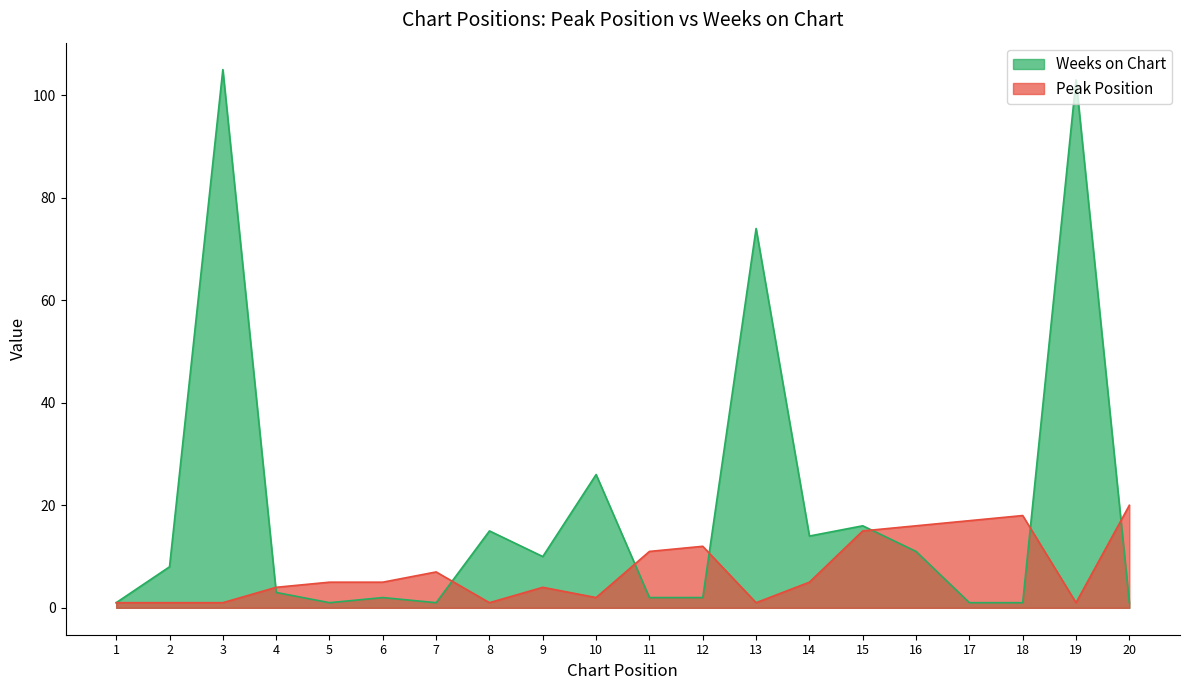

At which label does Weeks on Chart first exceed 8?

3